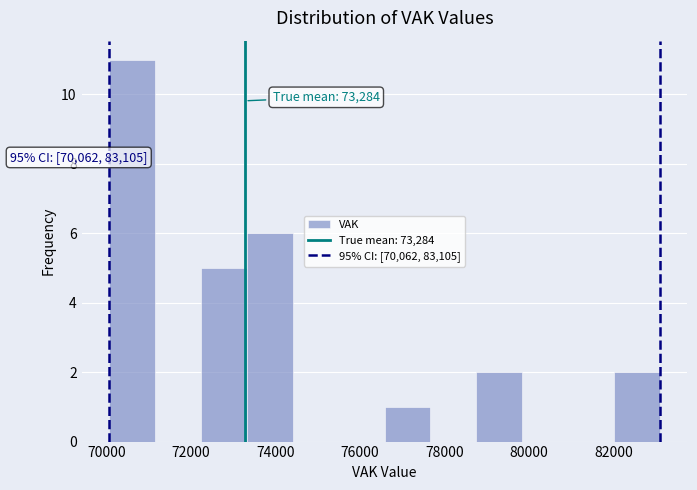

Over which range of the x-axis is the bar tallest?

70000 to 71200